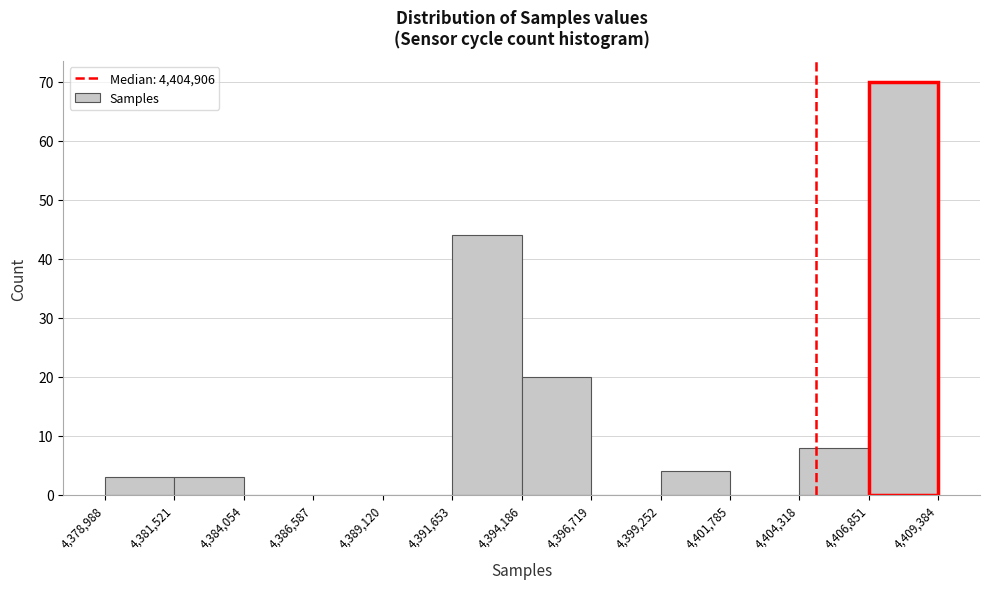

Reading left to right, transcribe this chart: for each bar, give the range it covers on the x-axis and its height. The values are not printed on the chart, so give them approximately, as read against the axis.

4,378,988 to 4,381,521: 3
4,381,521 to 4,384,054: 3
4,384,054 to 4,386,587: 0
4,386,587 to 4,389,120: 0
4,389,120 to 4,391,653: 0
4,391,653 to 4,394,186: 44
4,394,186 to 4,396,719: 20
4,396,719 to 4,399,252: 0
4,399,252 to 4,401,785: 4
4,401,785 to 4,404,318: 0
4,404,318 to 4,406,851: 8
4,406,851 to 4,409,384: 70